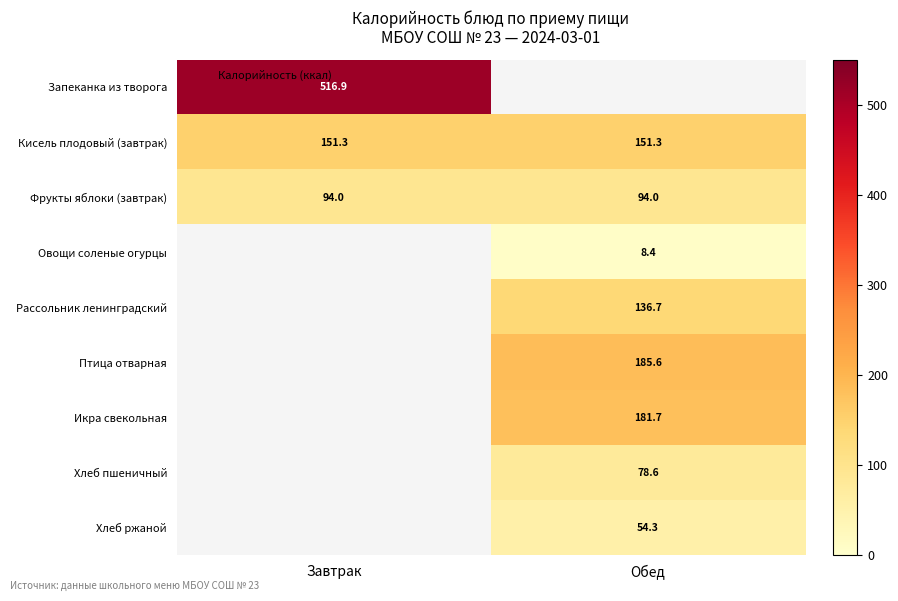

Which has a higher value, Обед or Завтрак?

Завтрак